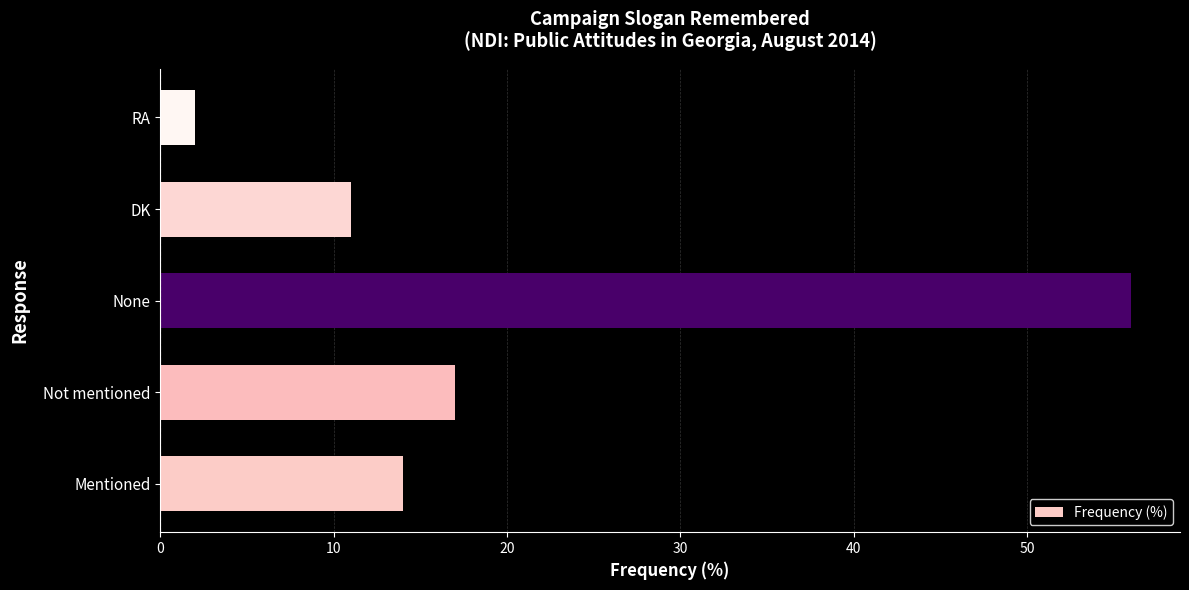

What is the change in value from Mentioned to RA?

-12